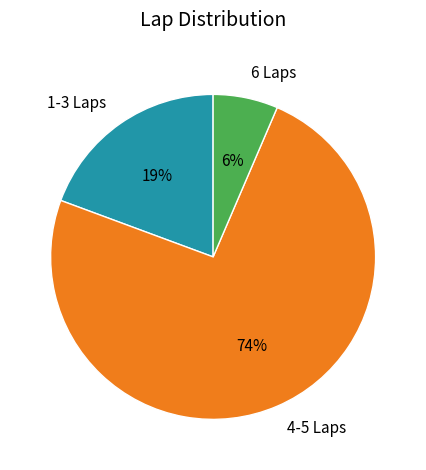

Is 6 Laps the majority of the pie?

No